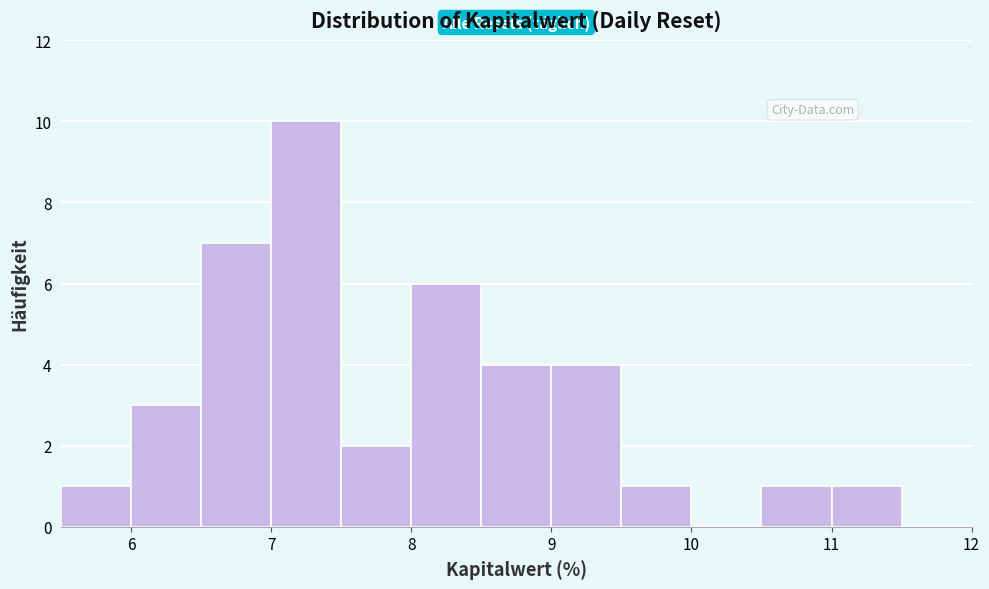

Which range on the x-axis has the tallest bar?

7.0 to 7.5